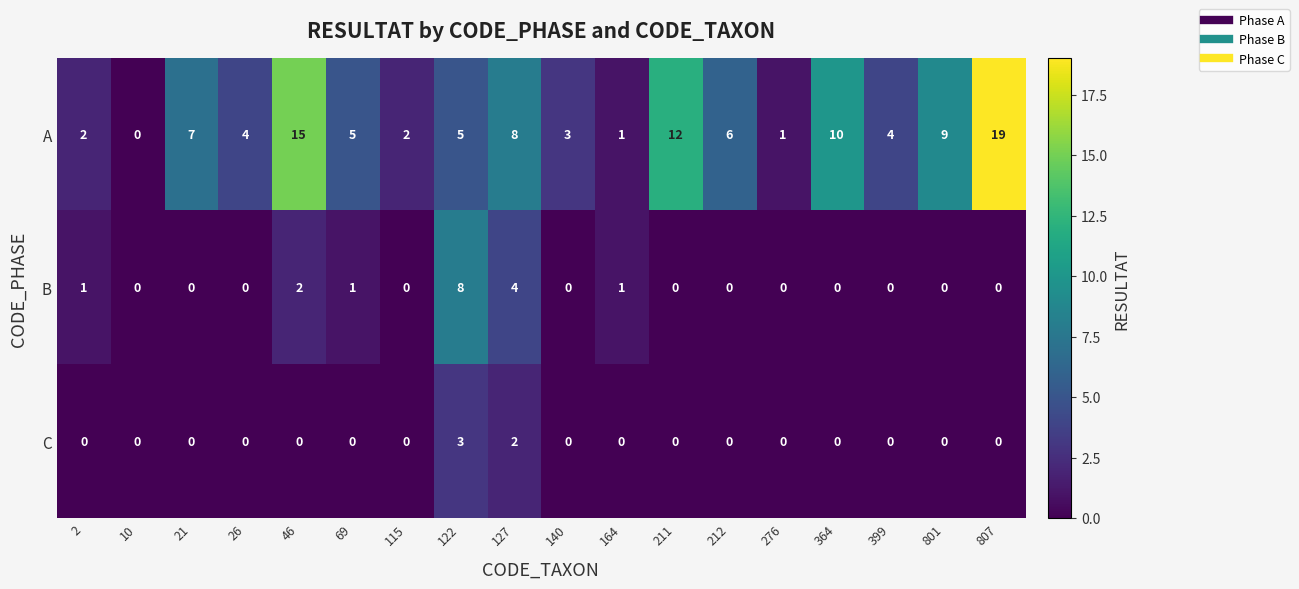

List the series in order of their peak value, highest first.

A, B, C